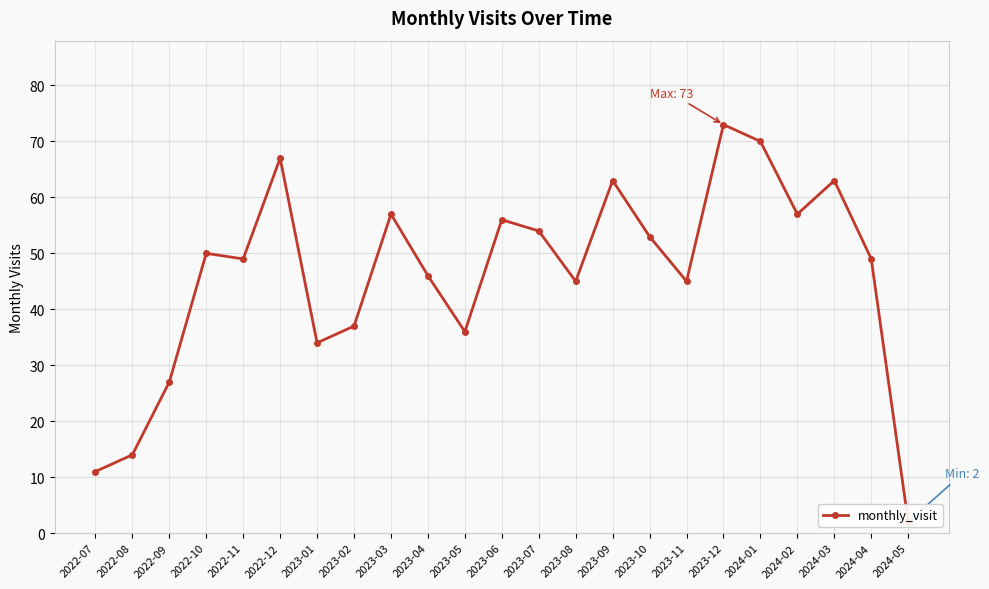

Reading right to left, what are all the values shown in this chart?

2	49	63	57	70	73	45	53	63	45	54	56	36	46	57	37	34	67	49	50	27	14	11